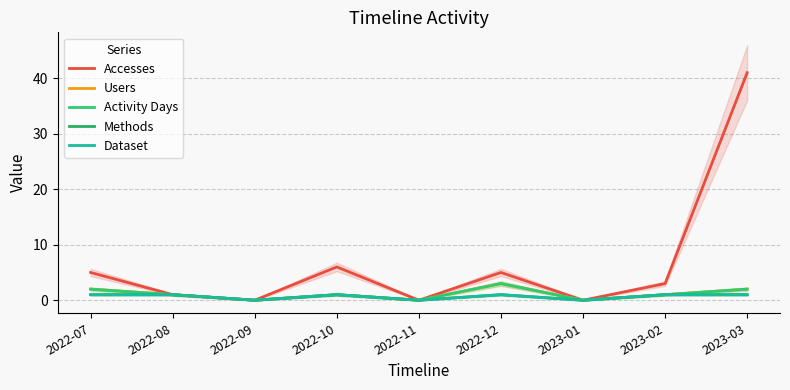

Rank the series at 2022-11 from lowest to highest value.

Accesses, Users, Activity Days, Methods, Dataset